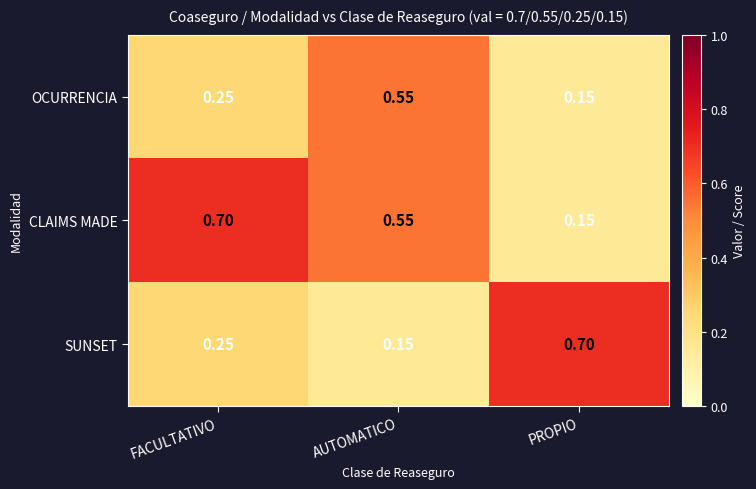

Which series has the largest total across all categories?

CLAIMS MADE